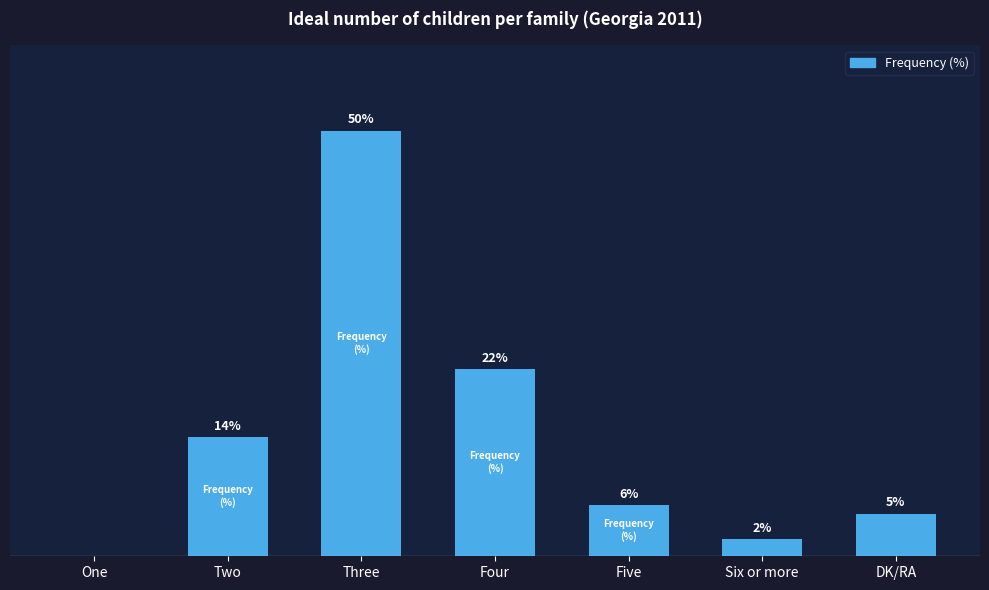

Which has a higher value, Five or Three?

Three